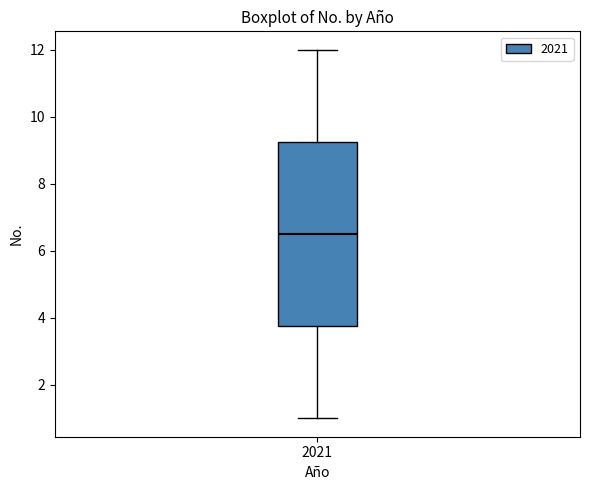

Read this box plot against the y-axis: the position of the median line, the range covered by the box, and the ends of both whiskers. The values are not printed on the chart, so give them approximately, as read against the axis.

median 6.6, box 3.8 to 9.2, whiskers 1.0 to 12.0